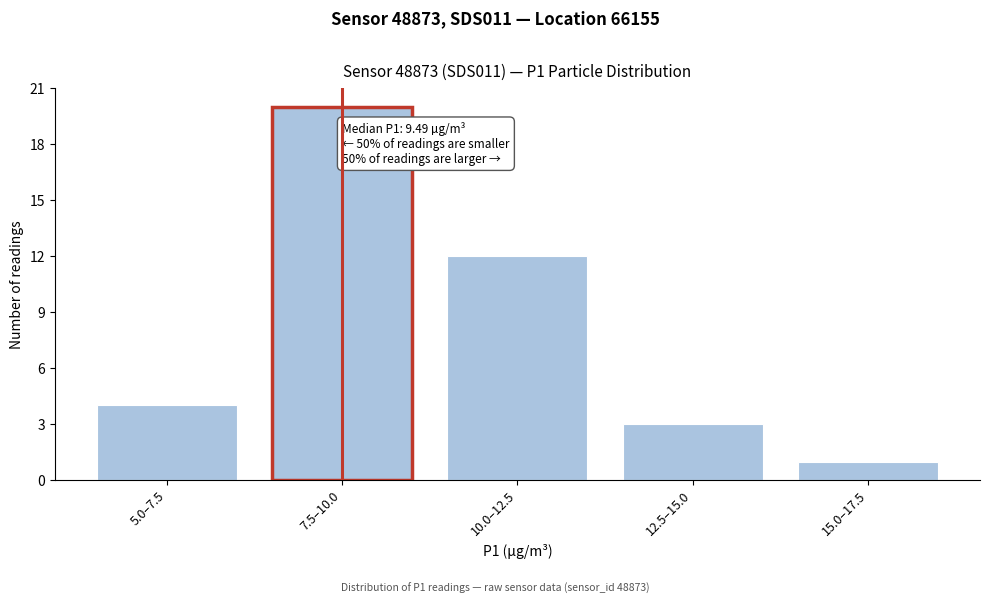

Reading right to left, extract all data points from this chart.

1	3	12	20	4